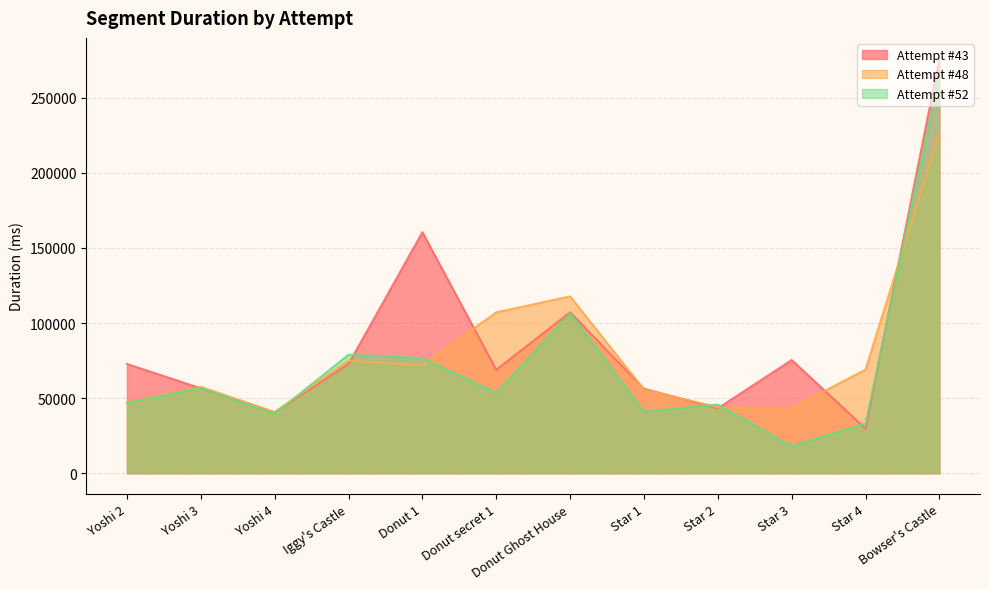

What is the average value of the Attempt #43 series?

88332